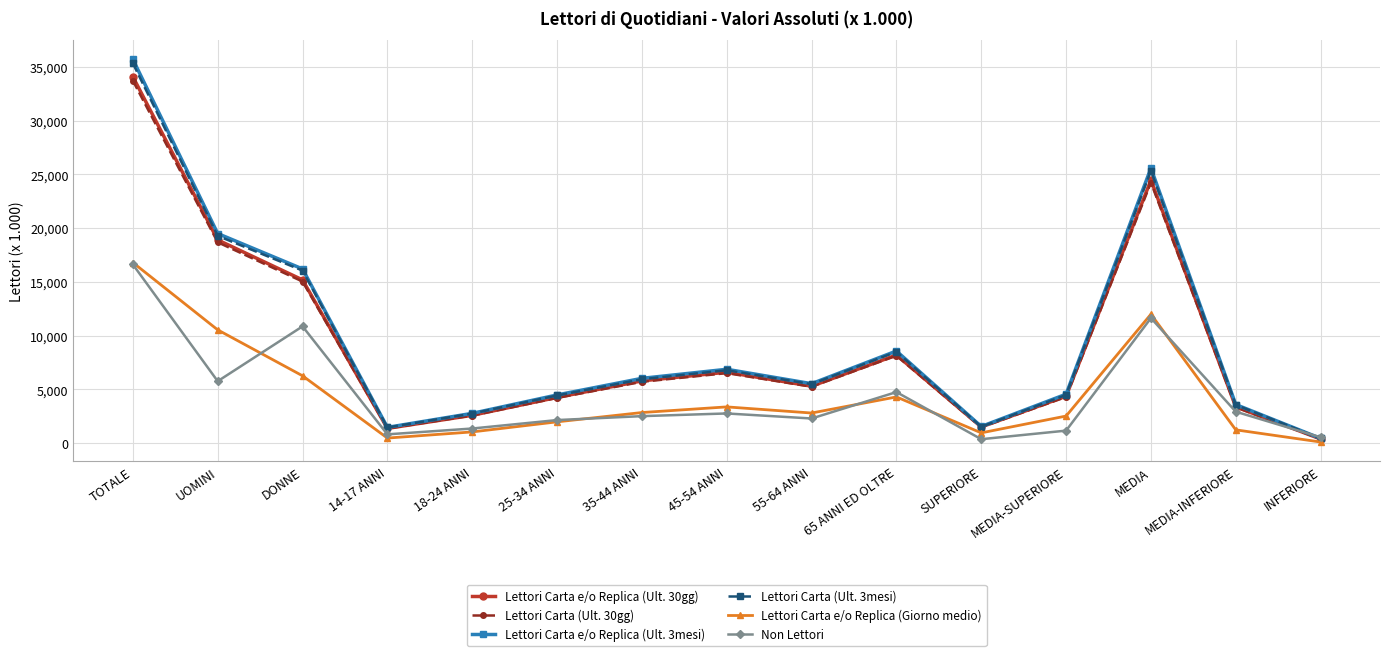

Where is the first local minimum for Lettori Carta (Ult. 30gg)?

14-17 ANNI